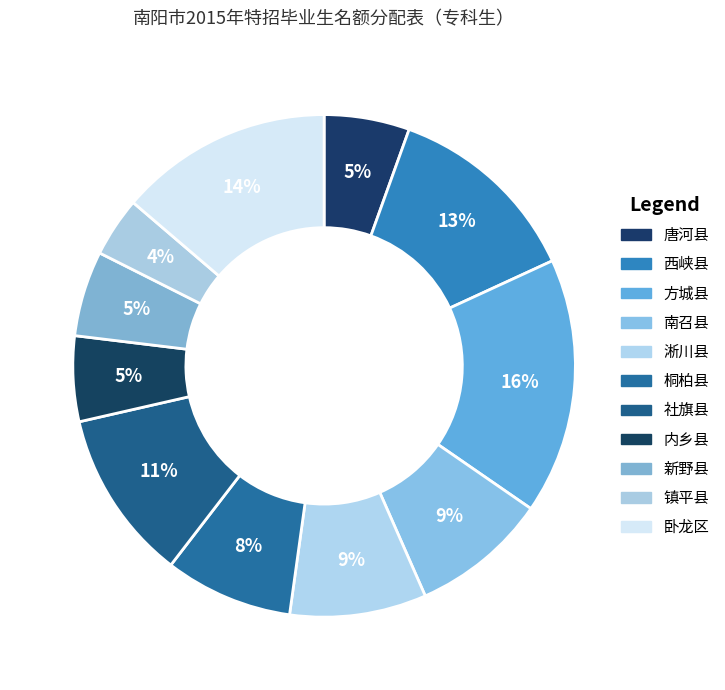

To the nearest percent, what percentage of the pie is 唐河县?

5%